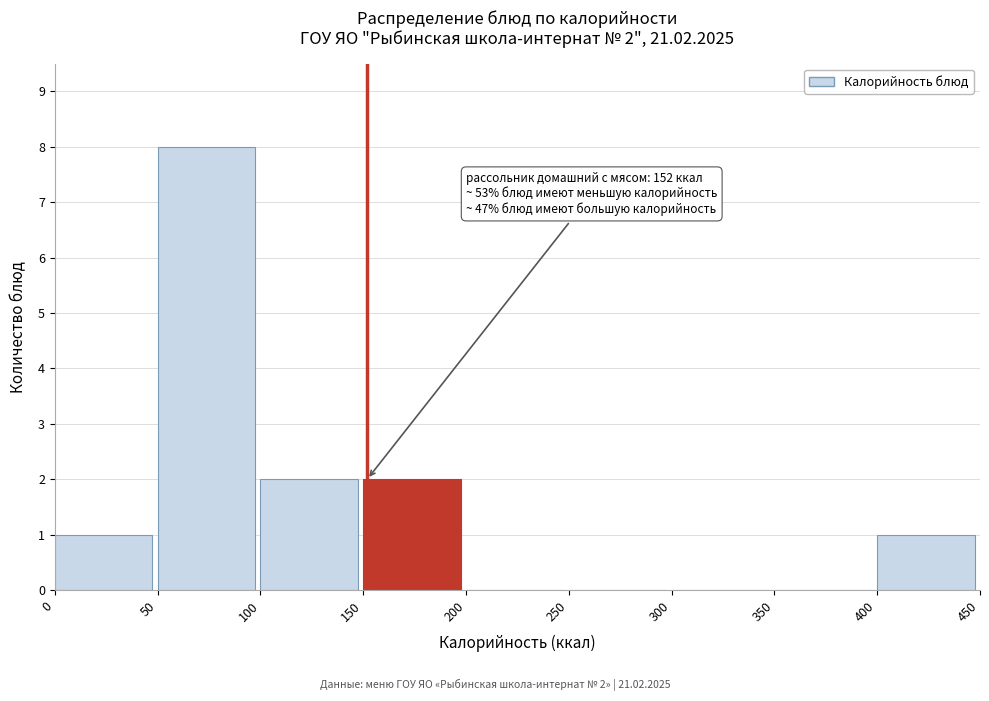

Over which range of the x-axis is the bar tallest?

50 to 100